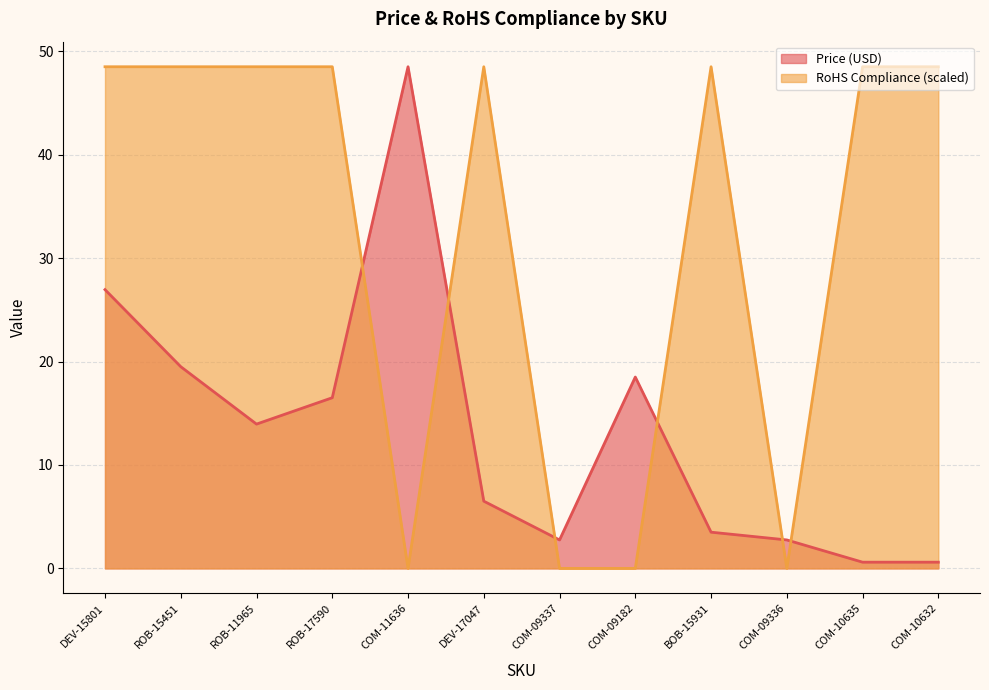

What is the maximum value for RoHS Compliance?

48.5